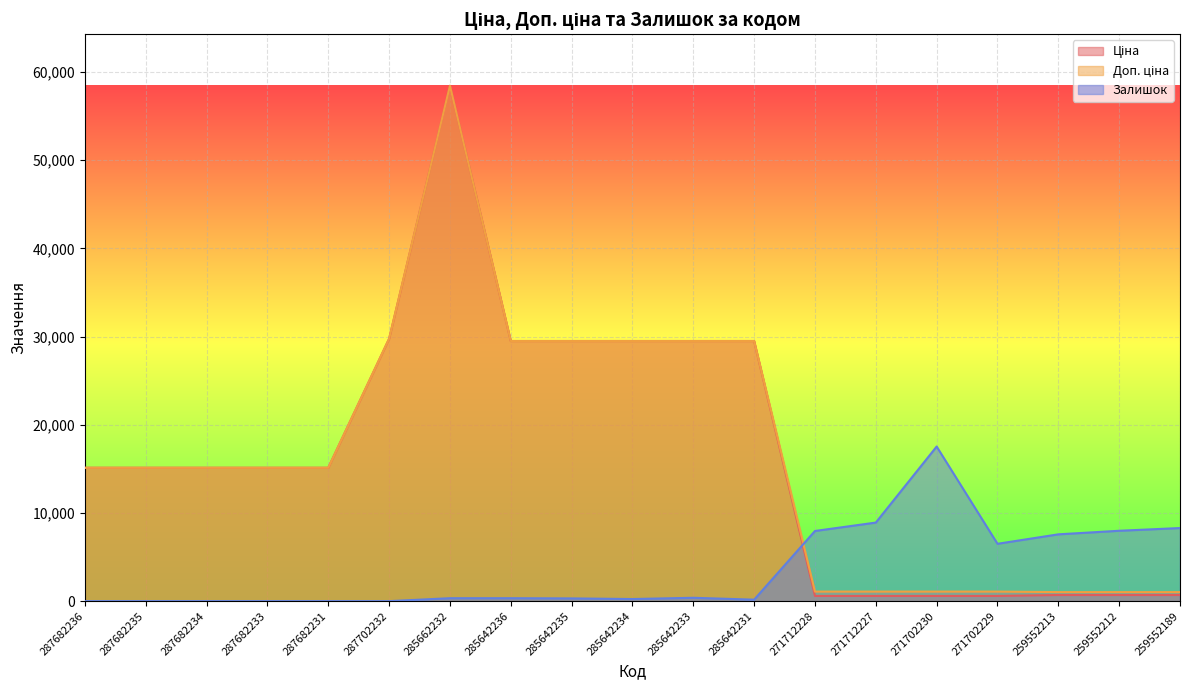

True or false: Доп. ціна has a value of 24201.4 at 287682236.

False